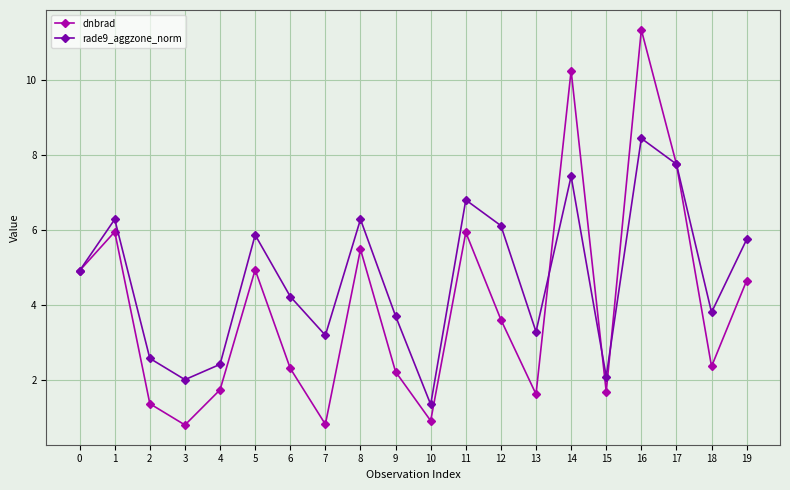

True or false: rade9_aggzone_norm has more than 2 points higher than both neighbors.

True